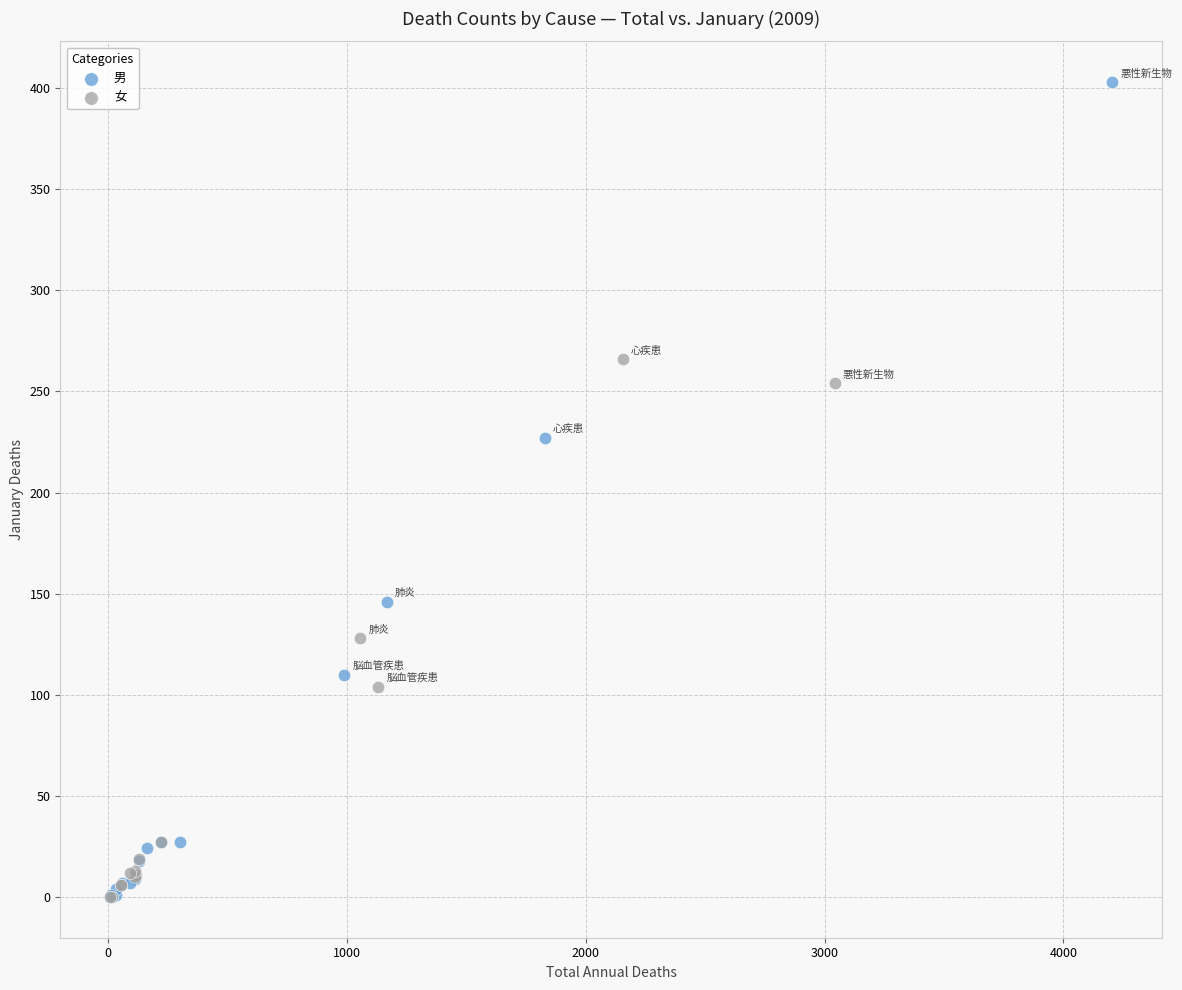

Which series reaches the maximum Y coordinate?

男